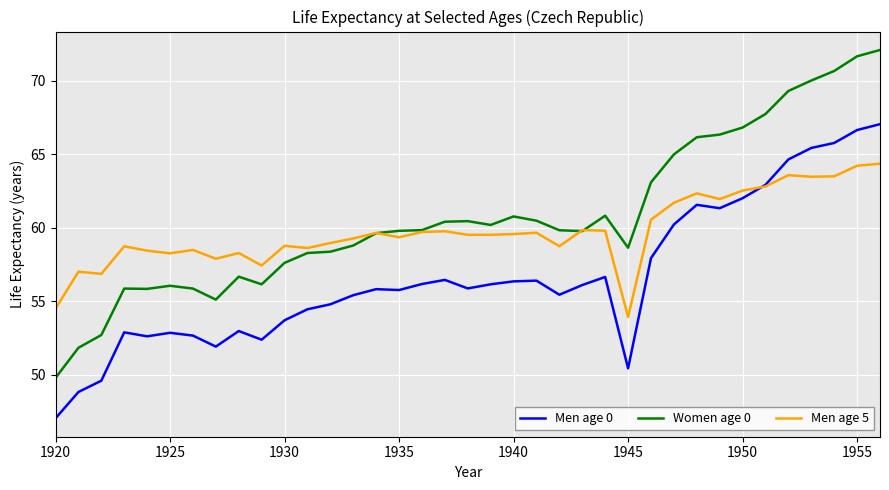

List the series in order of their overall mean, lowest first.

Men age 0, Men age 5, Women age 0